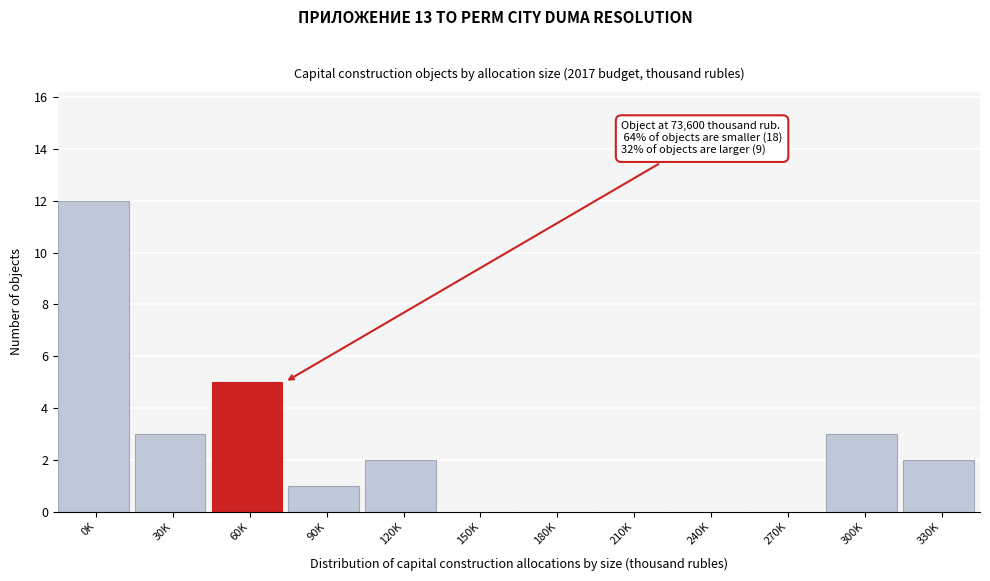

Reading right to left, extract all data points from this chart.

330K=2	300K=3	270K=0	240K=0	210K=0	180K=0	150K=0	120K=2	90K=1	60K=5	30K=3	0K=12